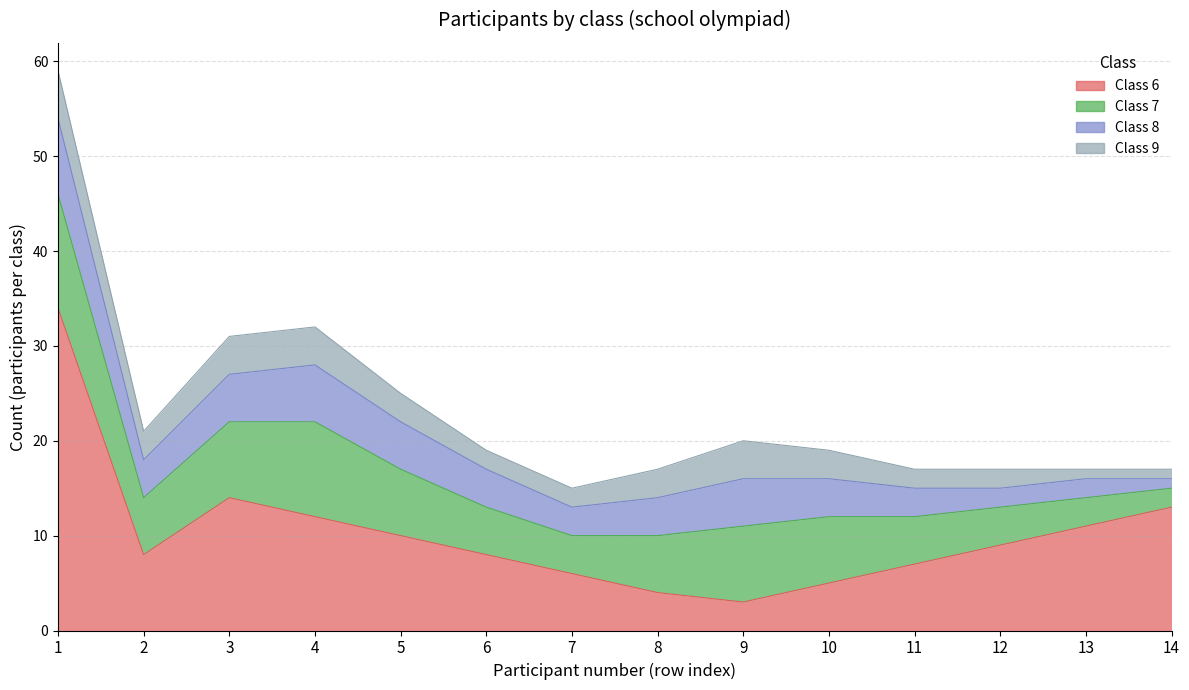

Which series has the largest total across all categories?

6